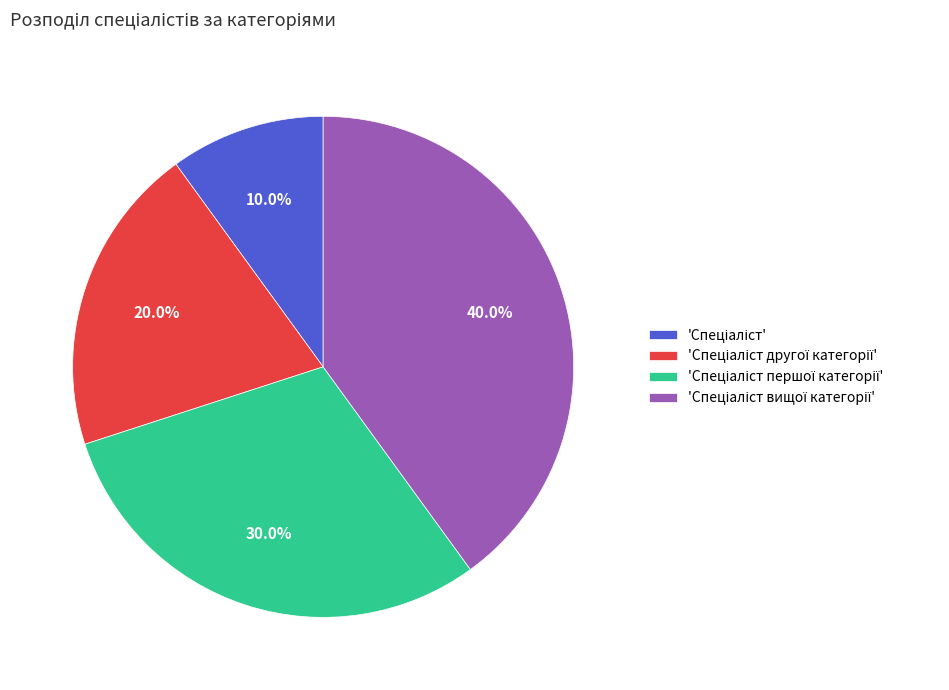

To the nearest percent, what is the average slice percentage?

25%